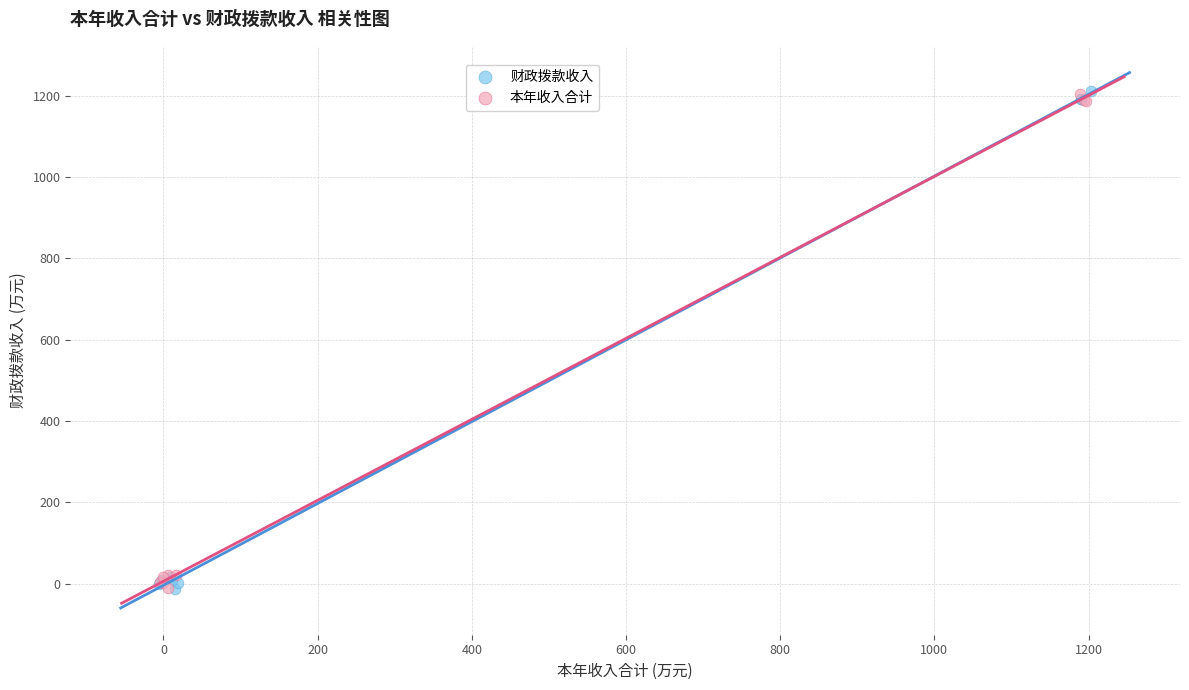

What are all the series names shown in the legend?

财政拨款收入, 本年收入合计